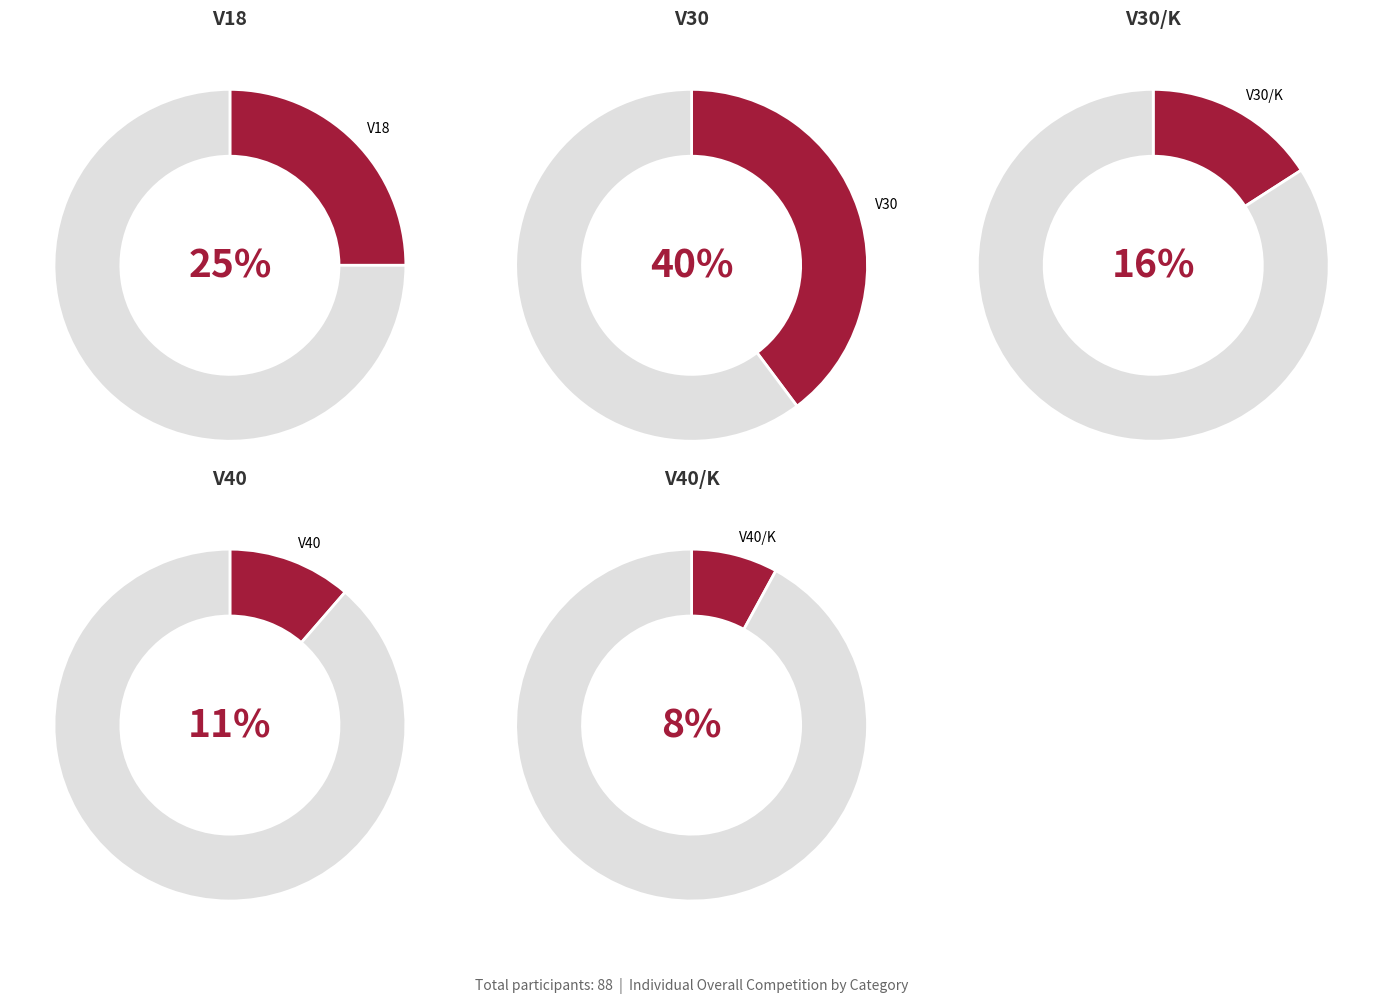

Rank the categories by value from highest to lowest.

V30, V18, V30/K, V40, V40/K